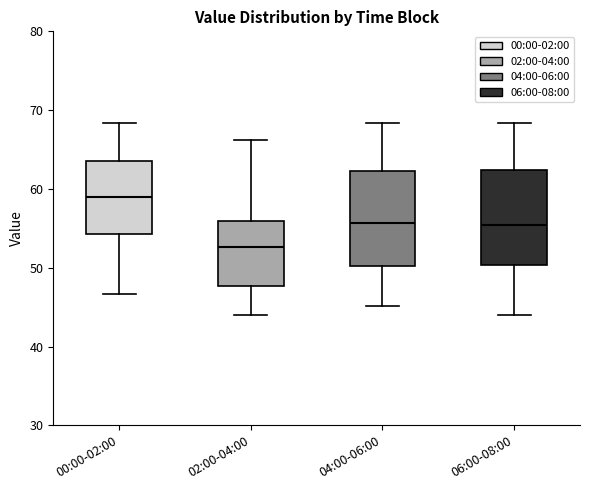

Where is the lower edge of the box for 00:00-02:00 on the y-axis? The values are not printed on the chart, so give them approximately, as read against the axis.

54